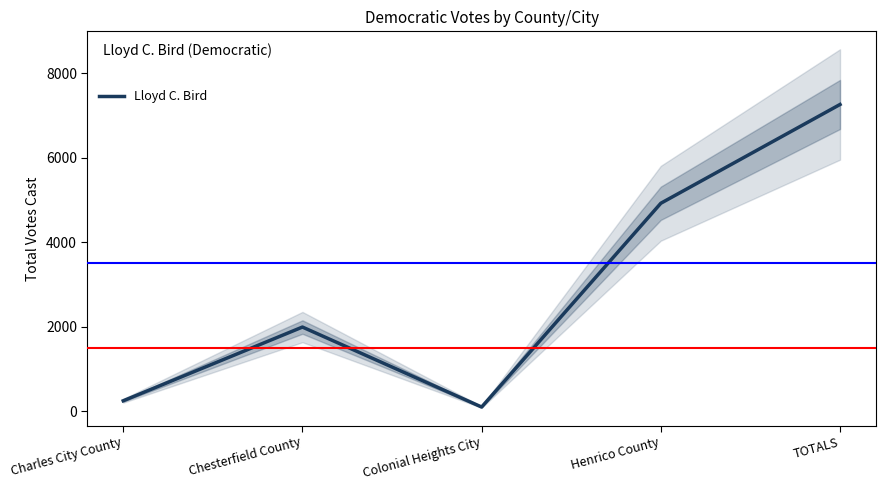

Reading left to right, transcribe all the data shown in this chart.

Charles City County=247	Chesterfield County=1991	Colonial Heights City=99	Henrico County=4920	TOTALS=7257